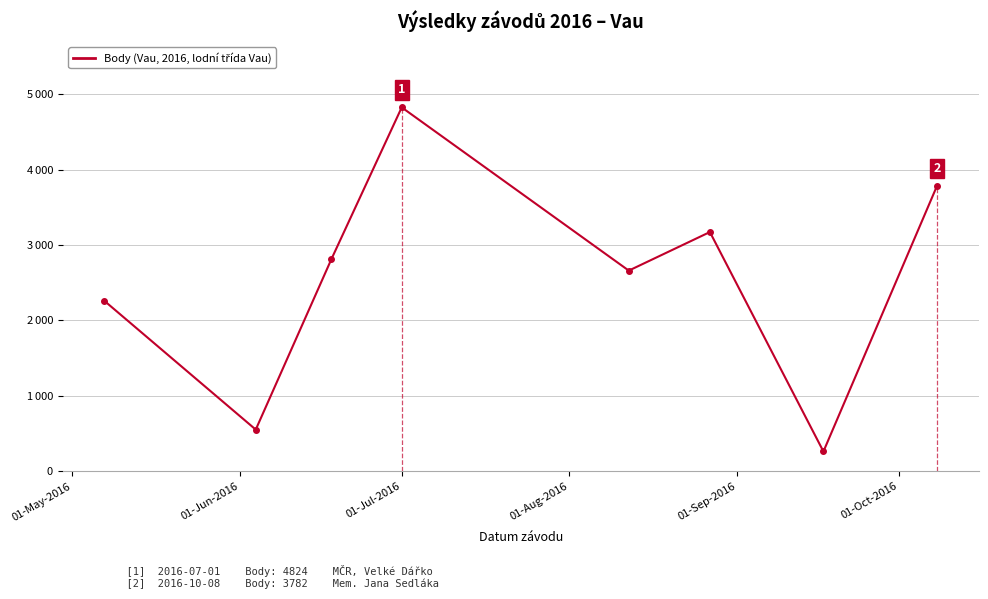

Does the chart have visible grid lines?

Yes